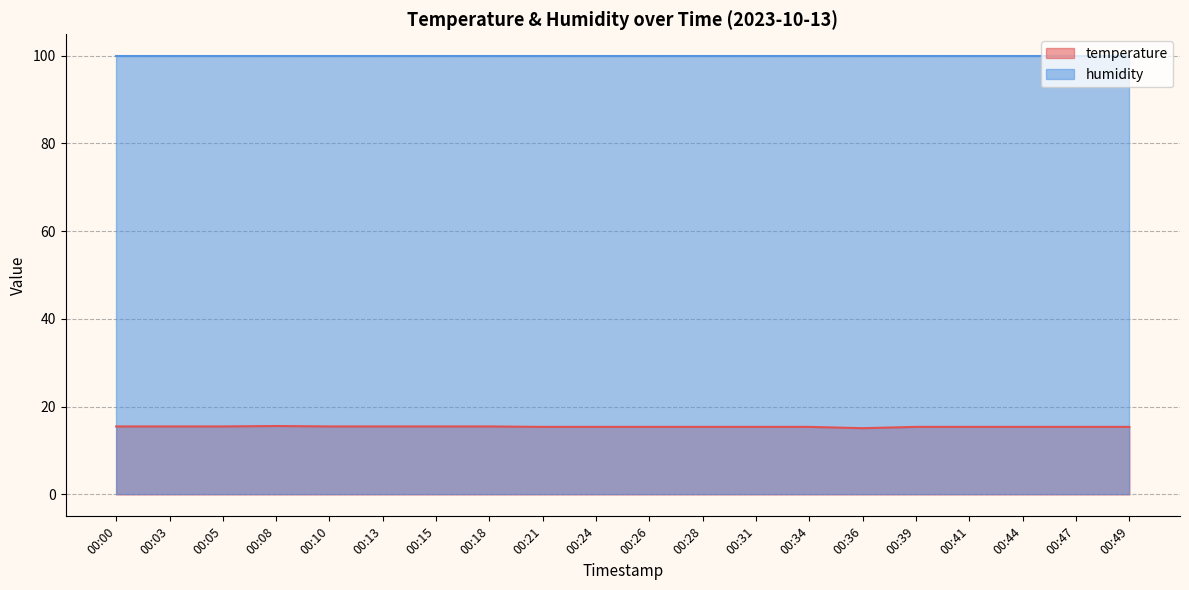

List the labels in order of value, smallest first.

00:36, 00:21, 00:24, 00:26, 00:28, 00:31, 00:34, 00:39, 00:41, 00:44, 00:47, 00:49, 00:00, 00:03, 00:05, 00:10, 00:13, 00:15, 00:18, 00:08